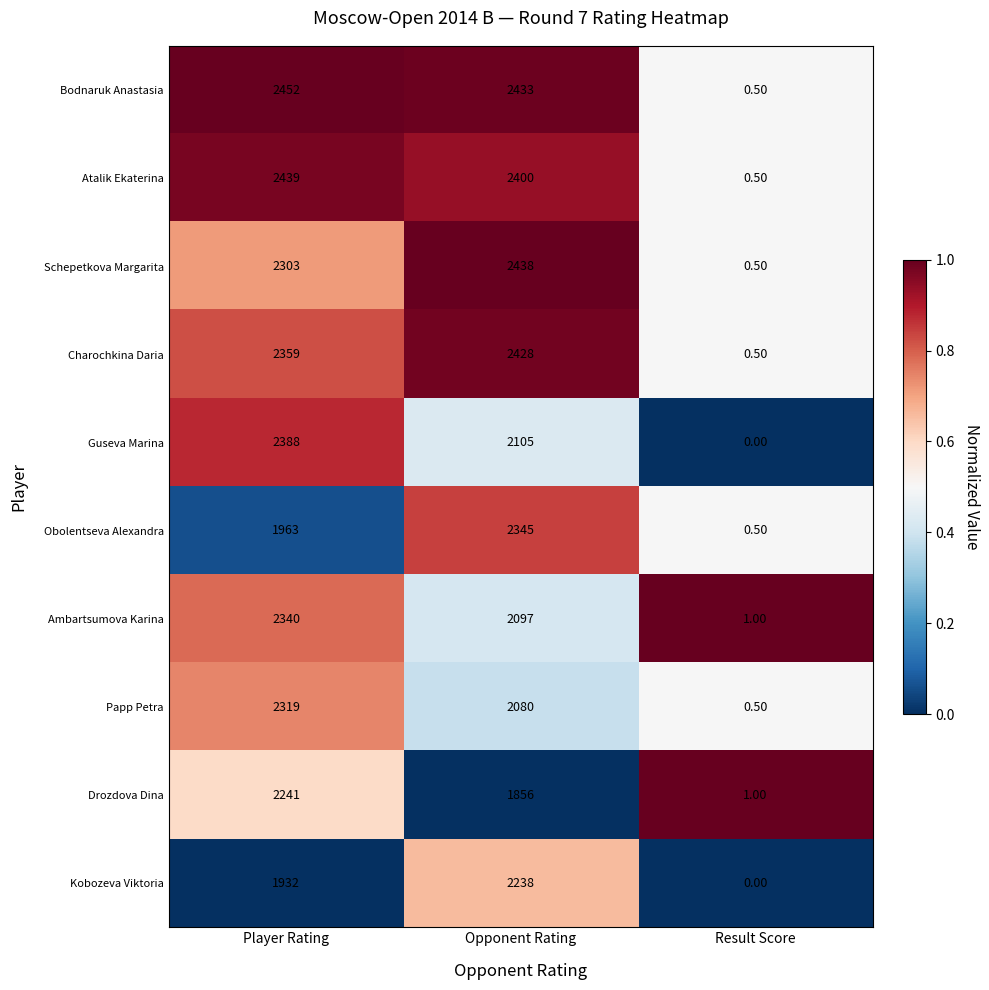

What is the sum of the Kobozeva Viktoria values at Player Rating and Result Score?

1932.0